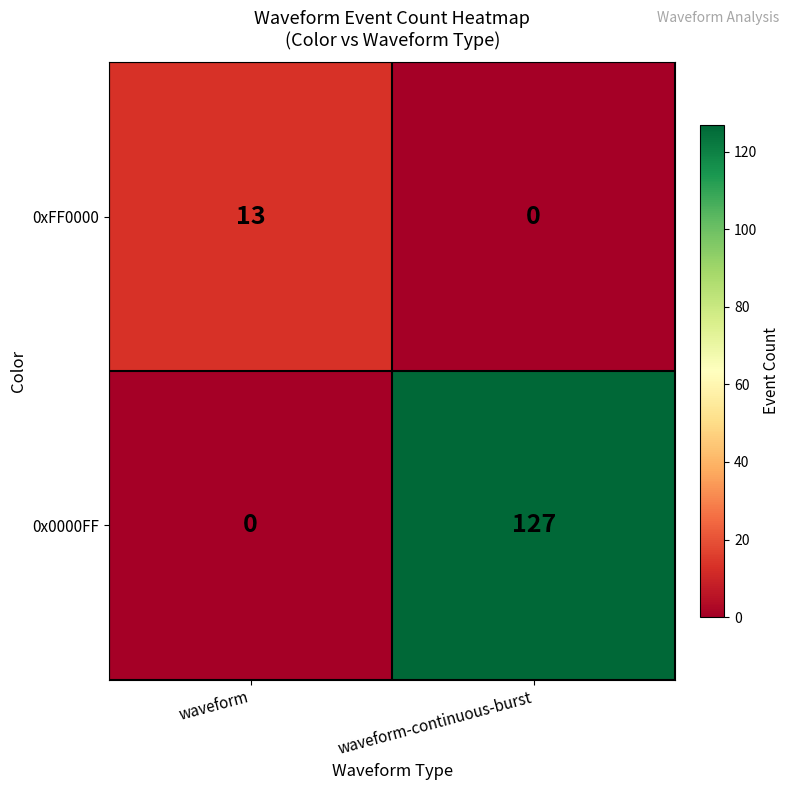

What is the difference between the maximum and minimum values in the 0x0000FF series?

127